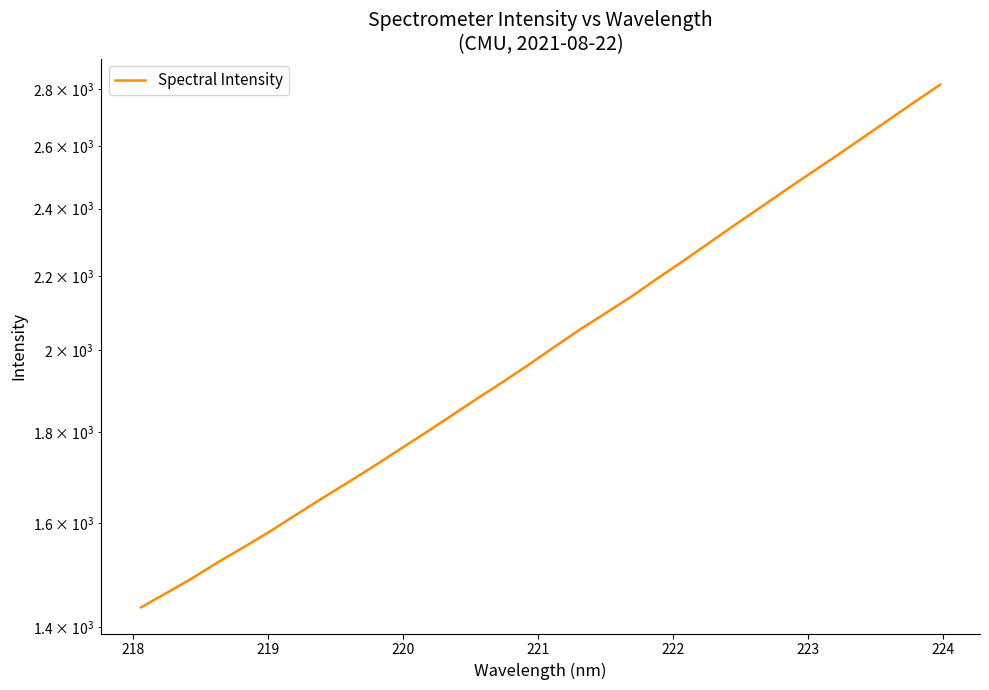

How many series are shown in this chart?

1